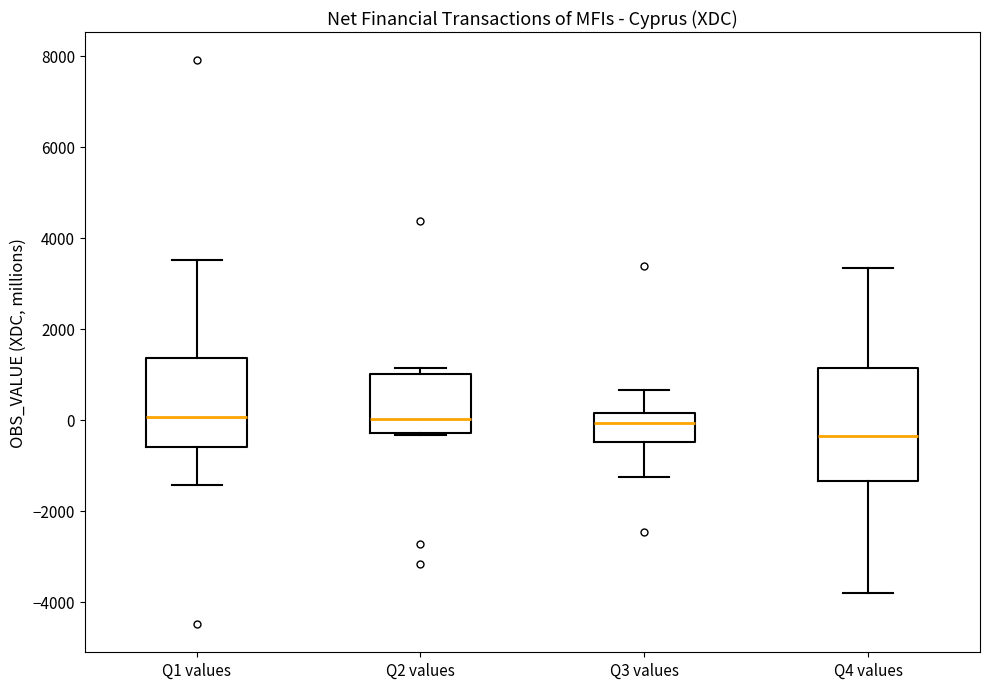

Which box is the tallest, from its lower edge to its upper edge?

Q4 values